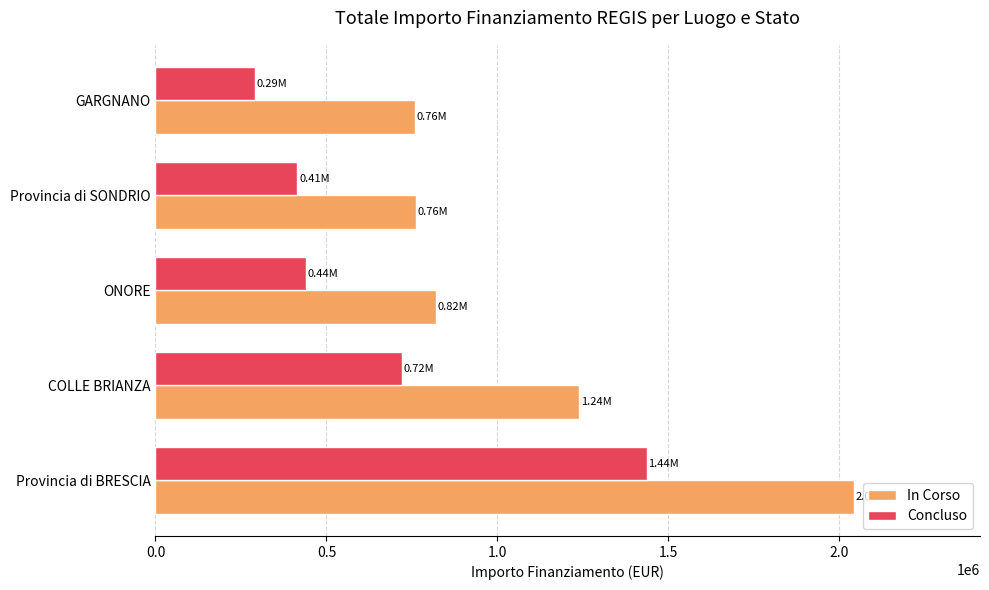

What is the difference between the highest and lowest values at Provincia di BRESCIA?

607195.2